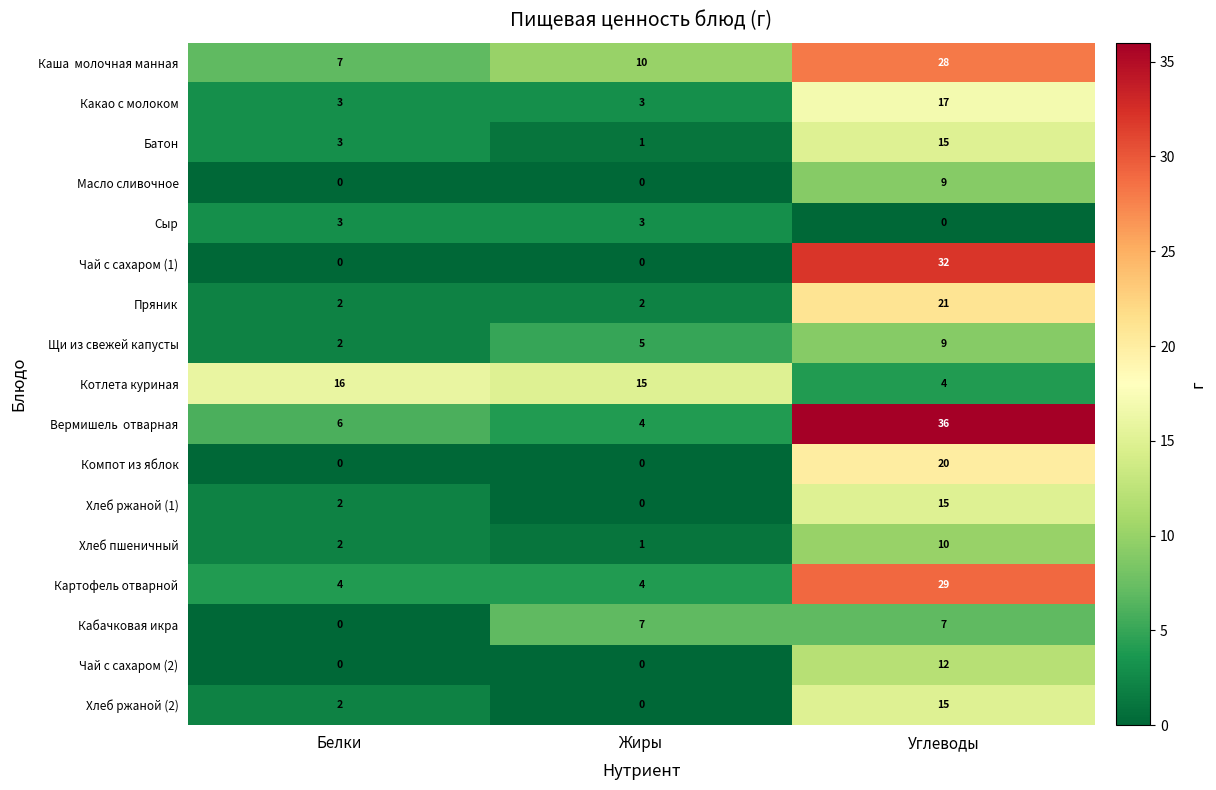

What is the maximum value shown in the chart?

36